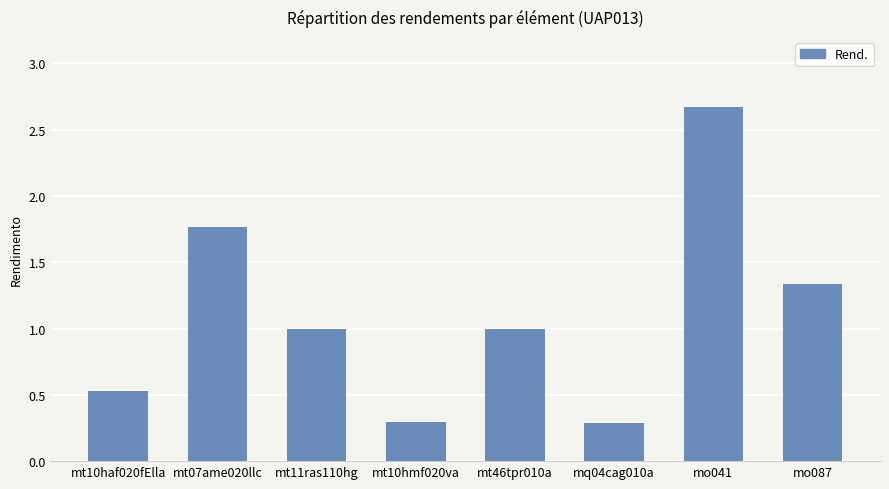

What is the minimum value shown in the chart?

0.3